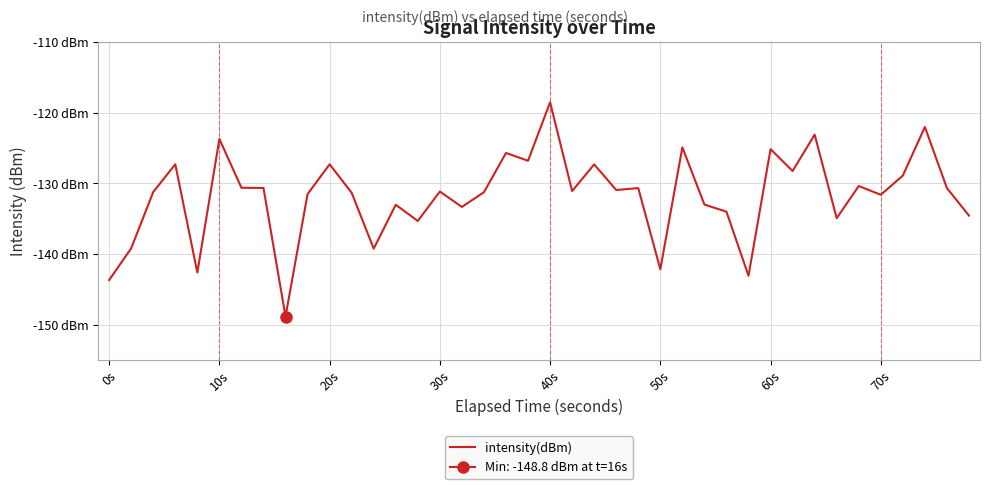

Does the chart display data point markers on the line(s)?

No